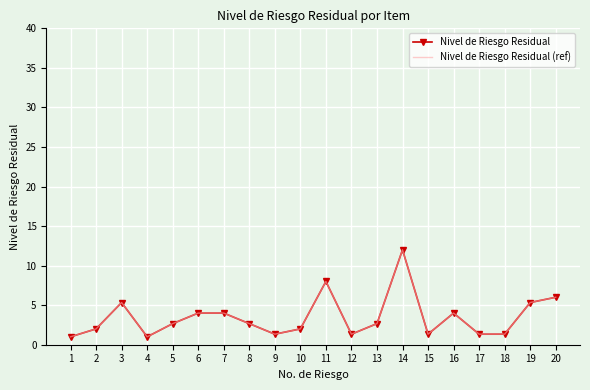

What is the minimum value shown in the chart?

1.0